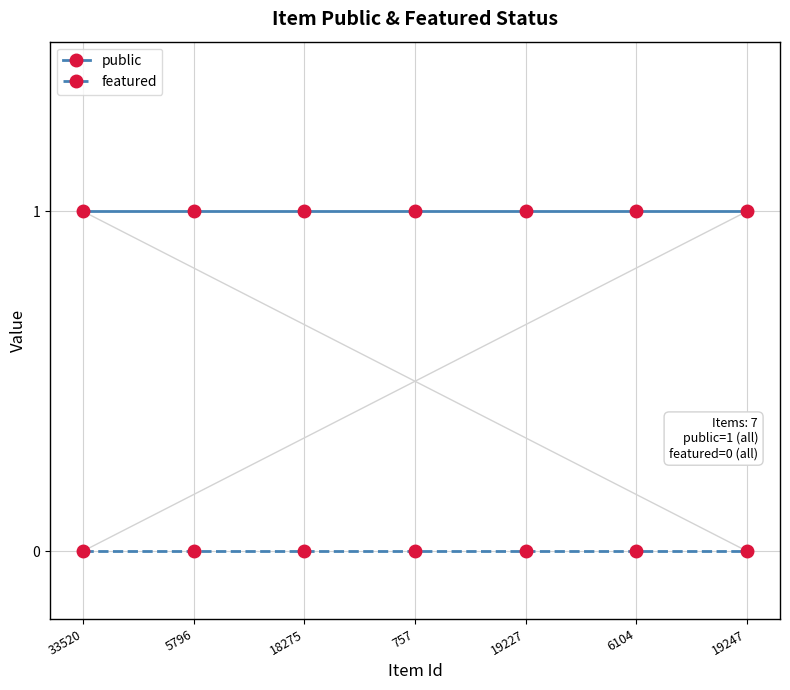

Which series has the largest total across all categories?

public